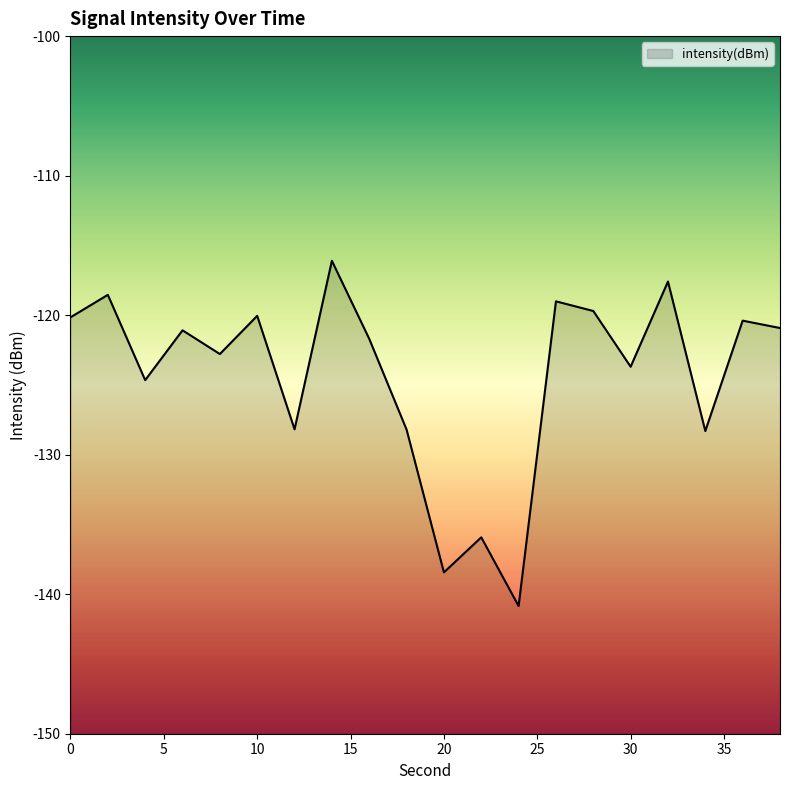

What is the difference between the values at 18 and 8?

5.4